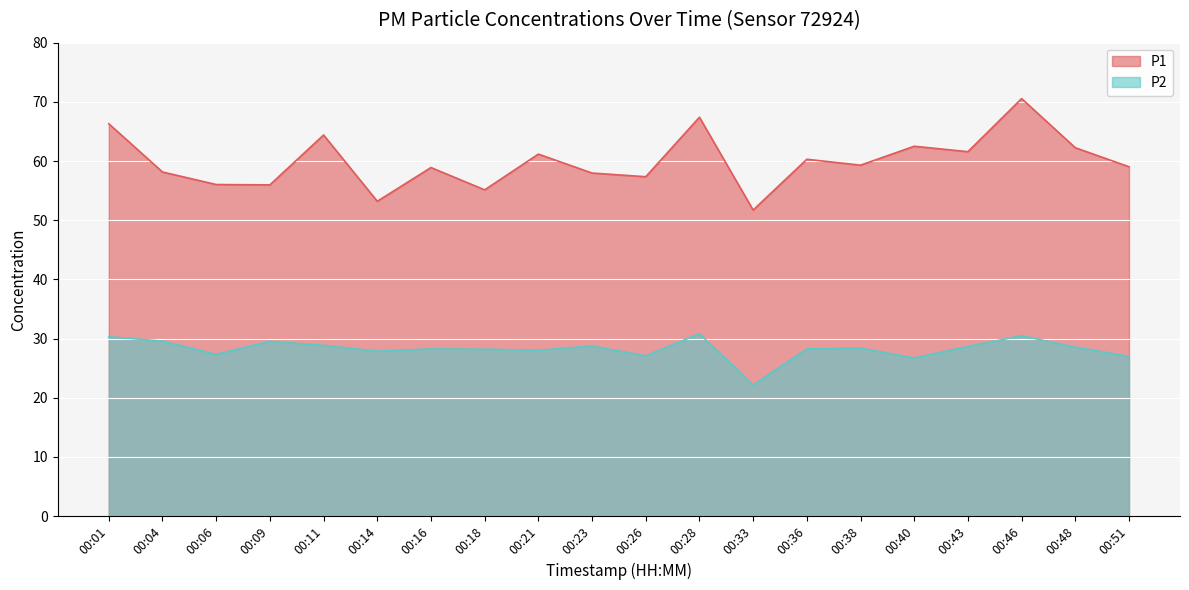

What is the sum of all P1 values?

1199.2